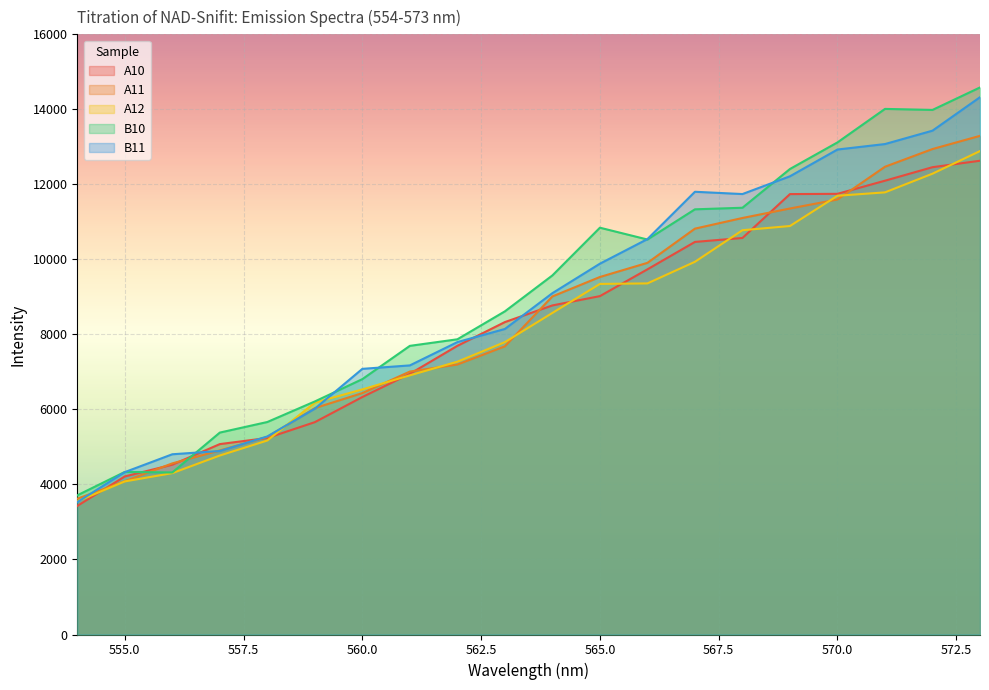

Rank the series by their maximum value, from lowest to highest.

A10, A12, A11, B11, B10